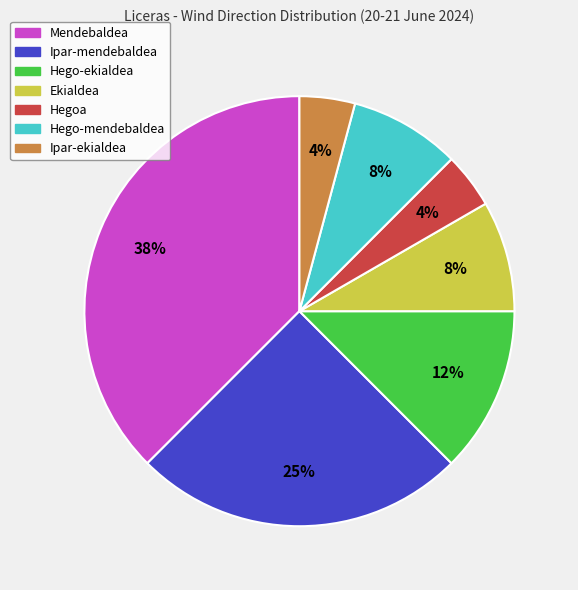

Does Mendebaldea represent more than half of the total?

No